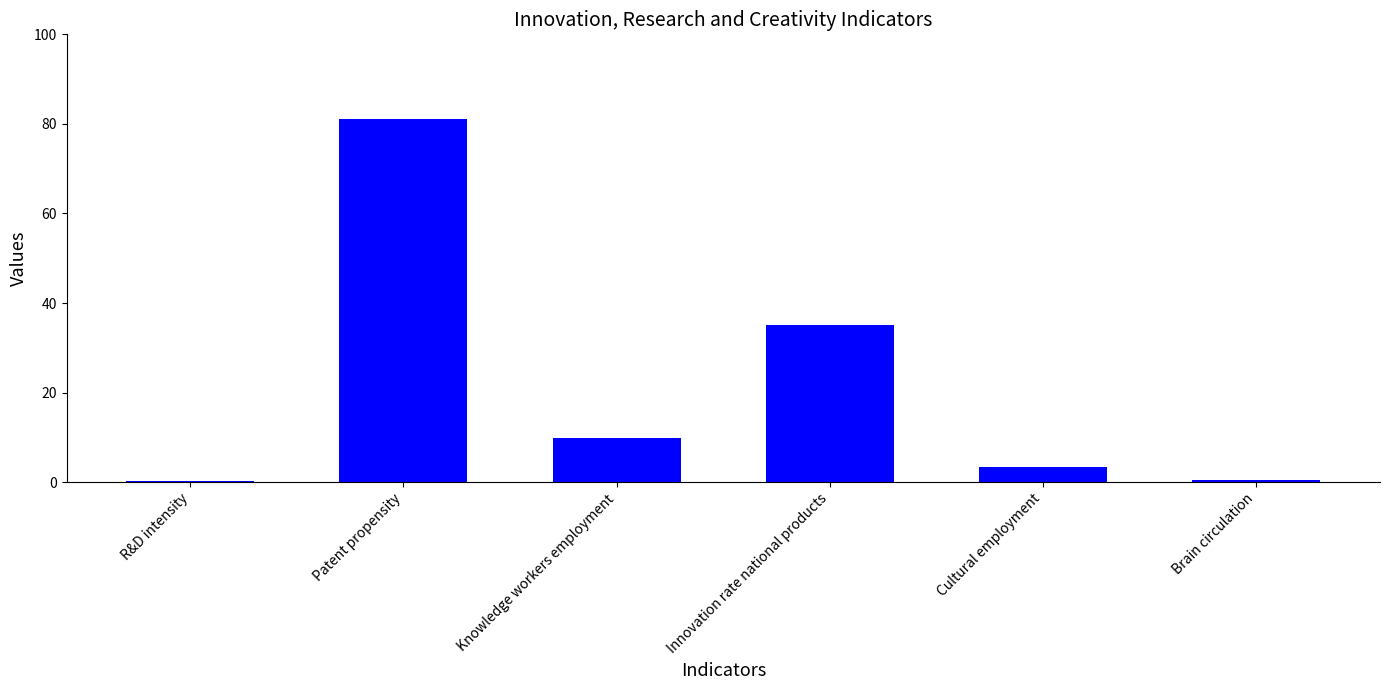

The chart shows a value of 0.3 at R&D intensity. True or false?

True